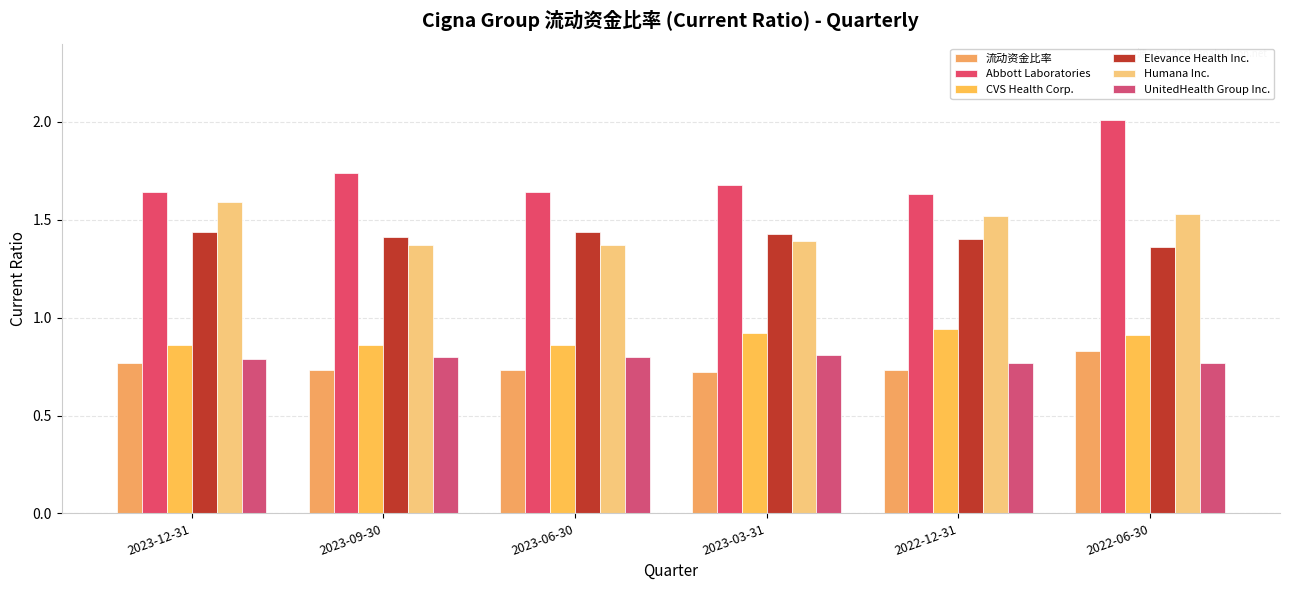

At which category does the chart reach its peak across all series?

2022-06-30